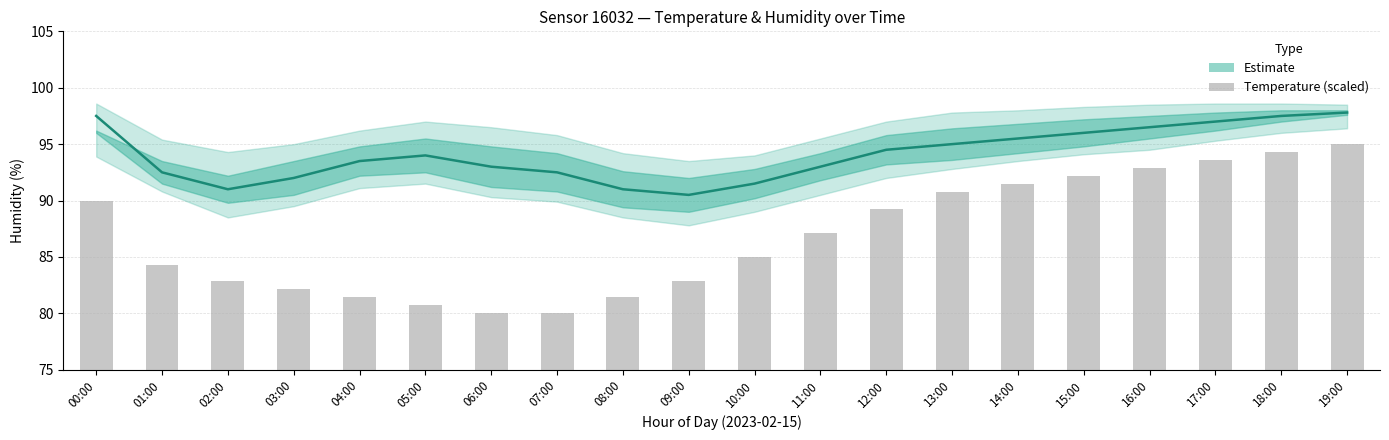

Reading right to left, list all the values displayed in this chart.

Estimate: 19:00=97.8	18:00=97.5	17:00=97.0	16:00=96.5	15:00=96.0	14:00=95.5	13:00=95.0	12:00=94.5	11:00=93.0	10:00=91.5	09:00=90.5	08:00=91.0	07:00=92.5	06:00=93.0	05:00=94.0	04:00=93.5	03:00=92.0	02:00=91.0	01:00=92.5	00:00=97.5
Temperature (scaled): 19:00=95.0	18:00=94.3	17:00=93.6	16:00=92.9	15:00=92.1	14:00=91.4	13:00=90.7	12:00=89.3	11:00=87.1	10:00=85.0	09:00=82.9	08:00=81.4	07:00=80.0	06:00=80.0	05:00=80.7	04:00=81.4	03:00=82.1	02:00=82.9	01:00=84.3	00:00=90.0